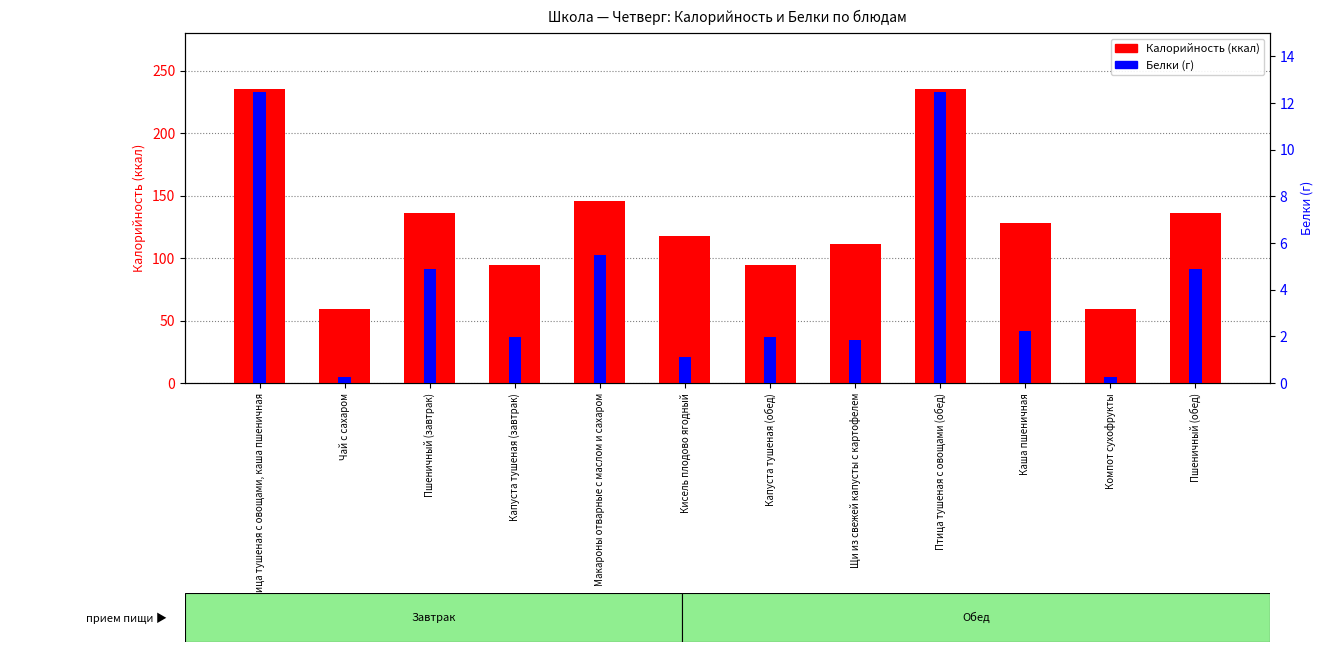

Which series has the largest total across all categories?

Калорийность